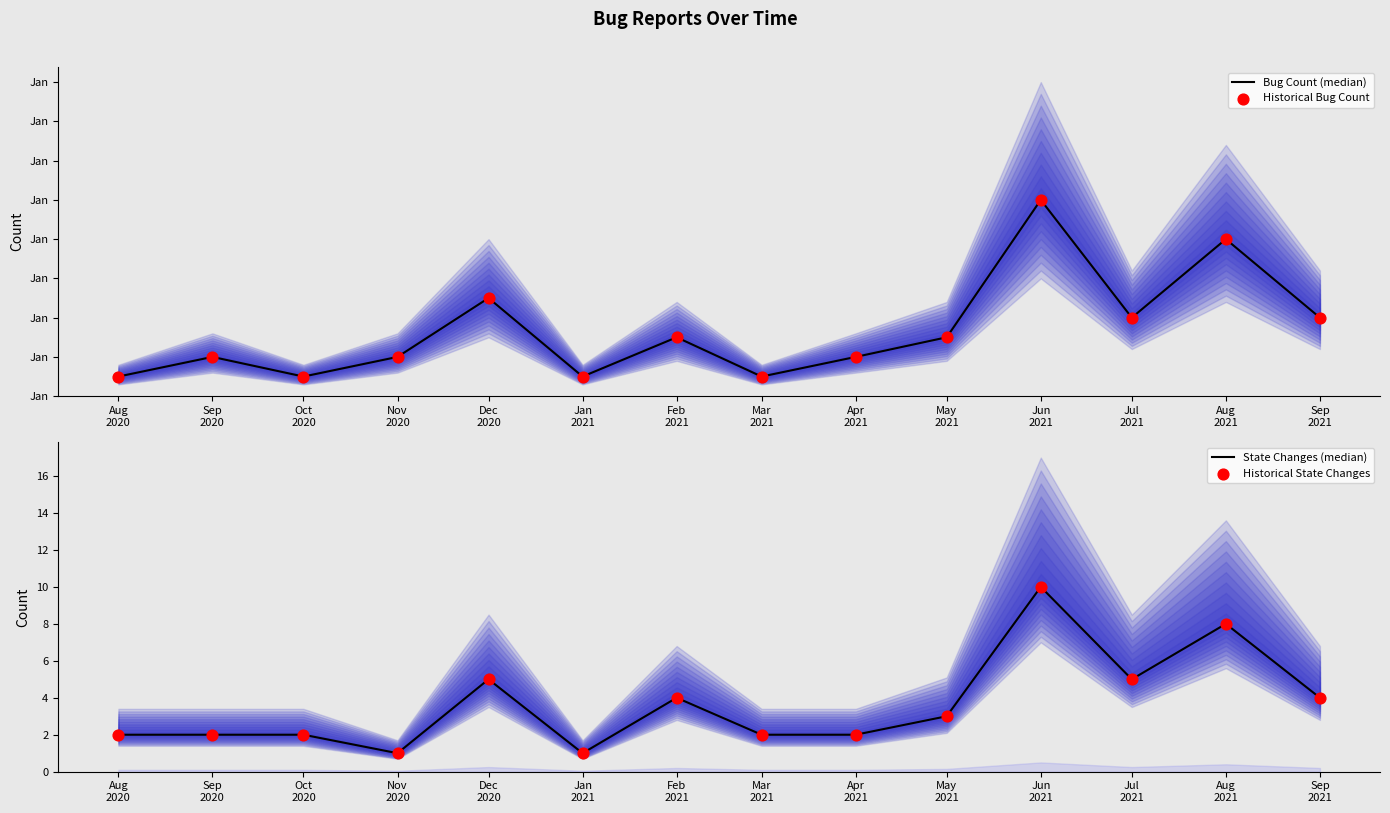

Which series has the largest total across all categories?

State Changes (median)